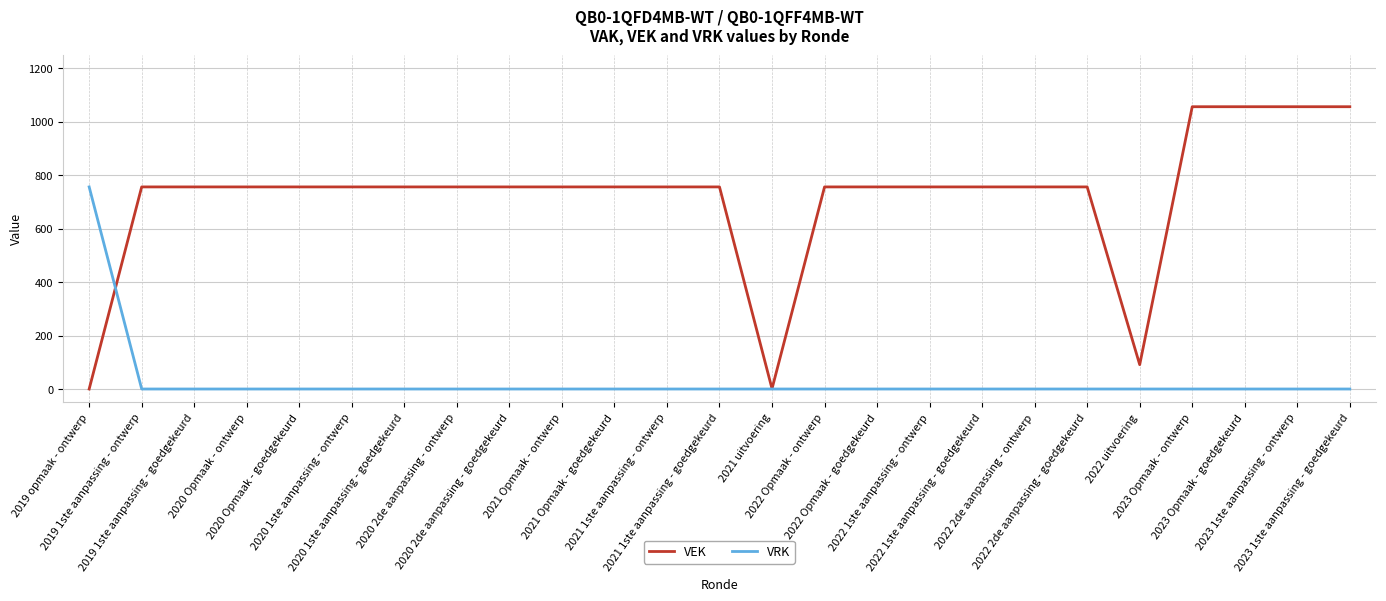

What is the maximum value shown in the chart?

1056